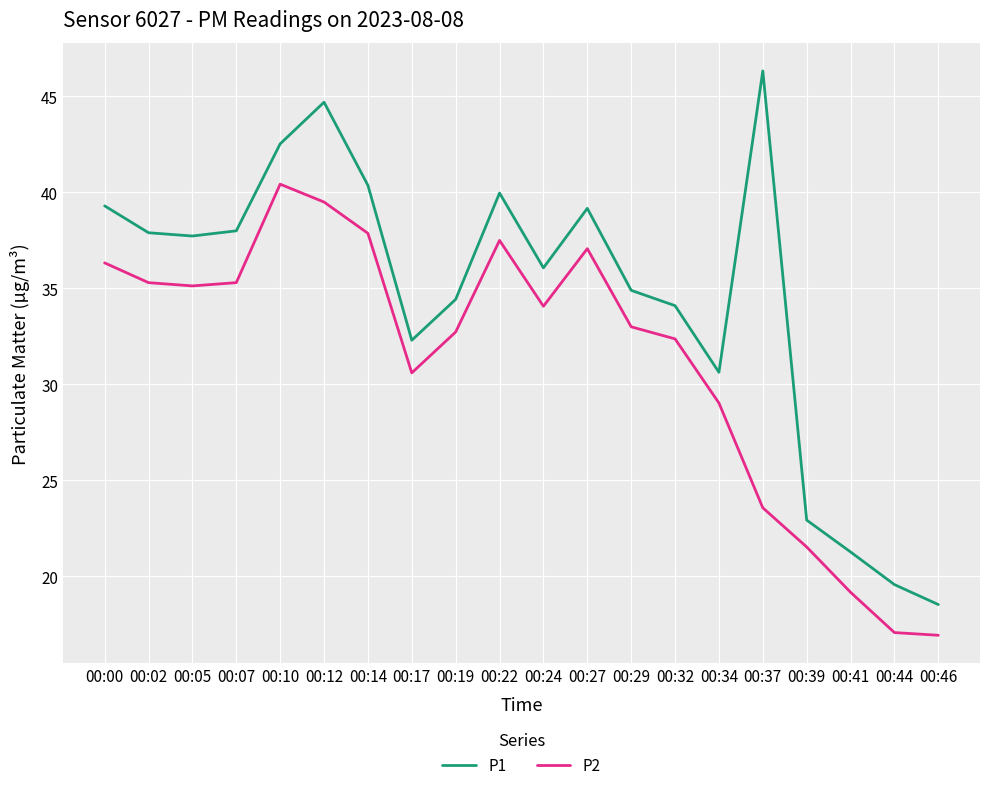

At which category is the sum across all series the highest?

00:12